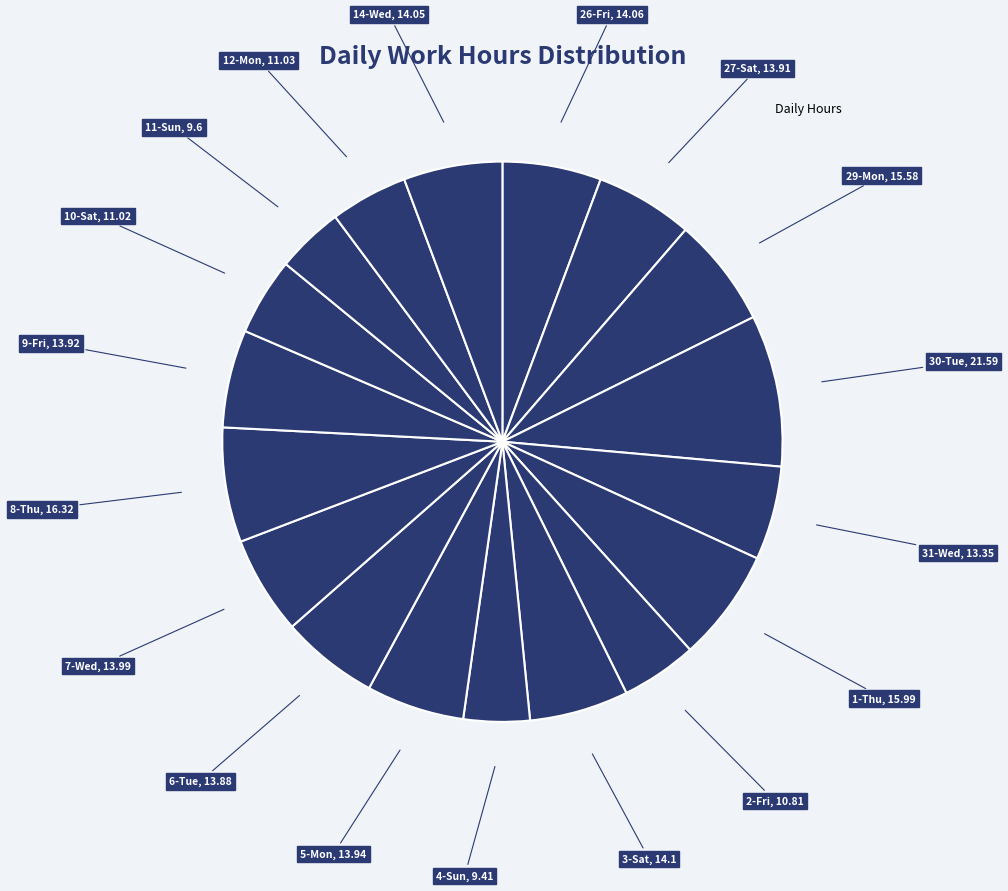

Count the number of slices in the pie.

18